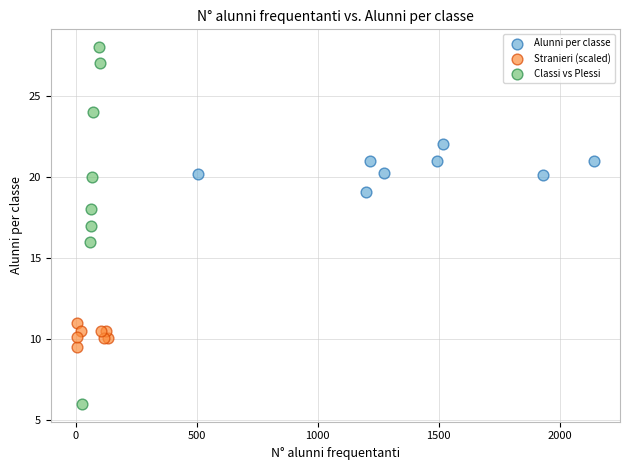

What are all the series names shown in the legend?

Alunni per classe, Stranieri (scaled), Classi vs Plessi